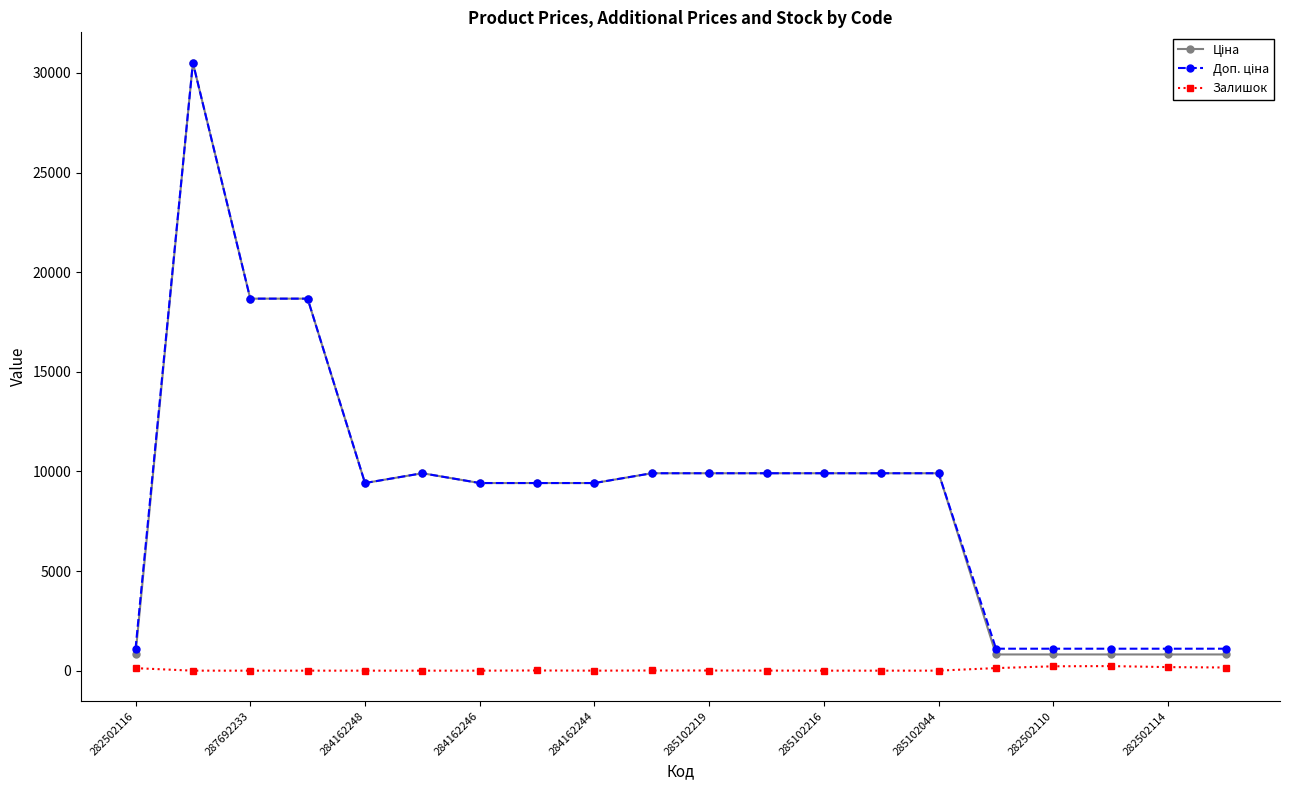

At how many categories does at least one series exceed 17050?

3